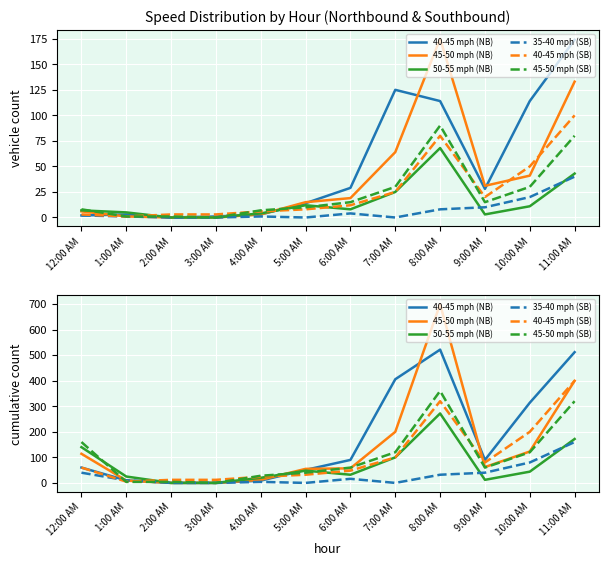

At 4:00 AM, list the series in order from largest to smallest.

45-50 mph (SB), 40-45 mph (SB), 50-55 mph (NB), 45-50 mph (NB), 40-45 mph (NB), 35-40 mph (SB)